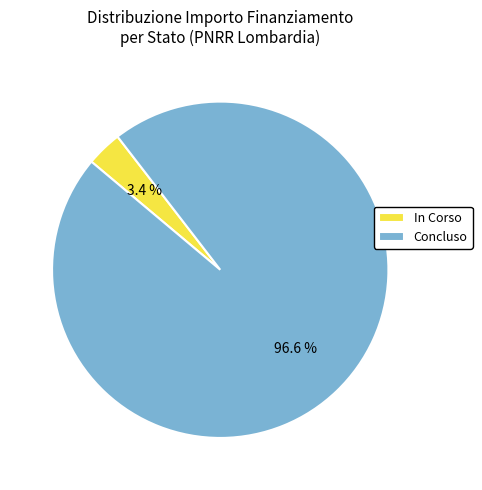

What is the smallest slice in the pie chart?

In Corso